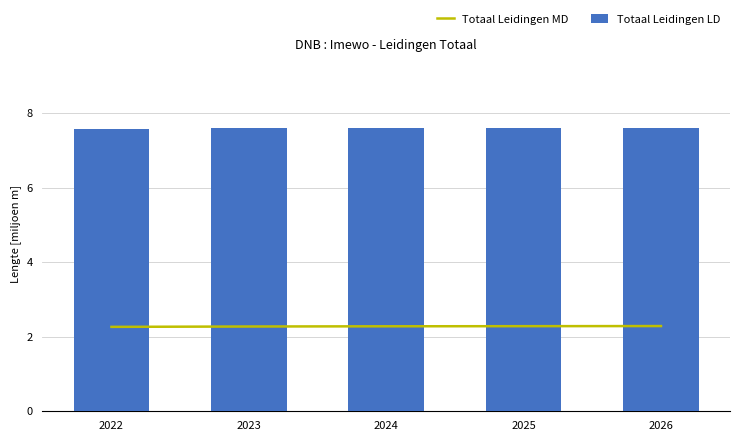

Count the Totaal Leidingen MD values in the range 2 to 3.

5